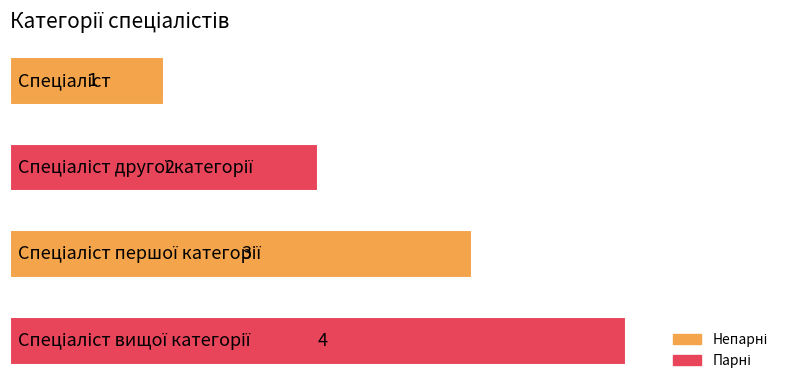

What is the value of the 1st bar from the top?

1